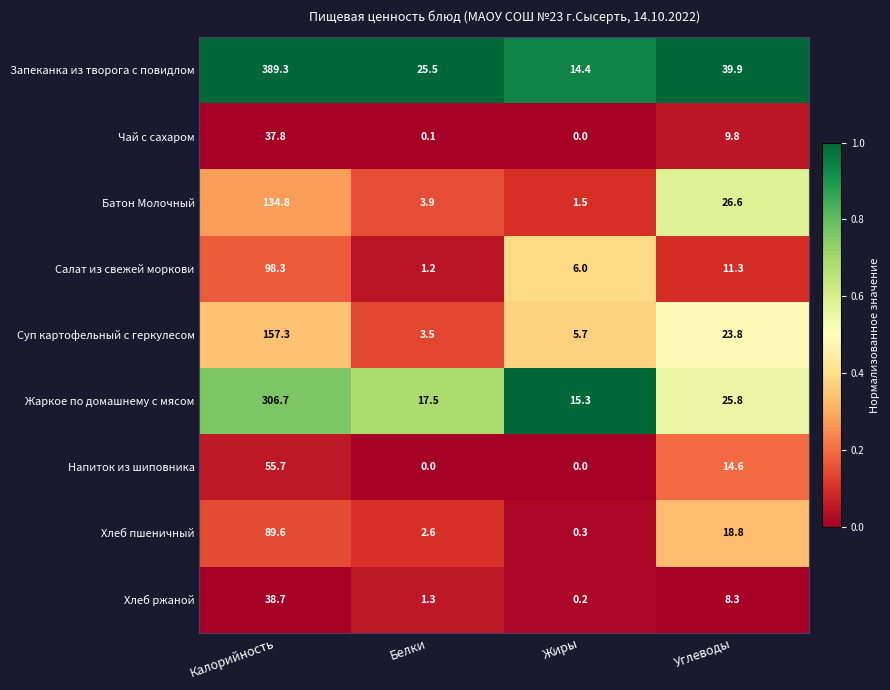

Which series has the widest spread of values?

Запеканка из творога с повидлом